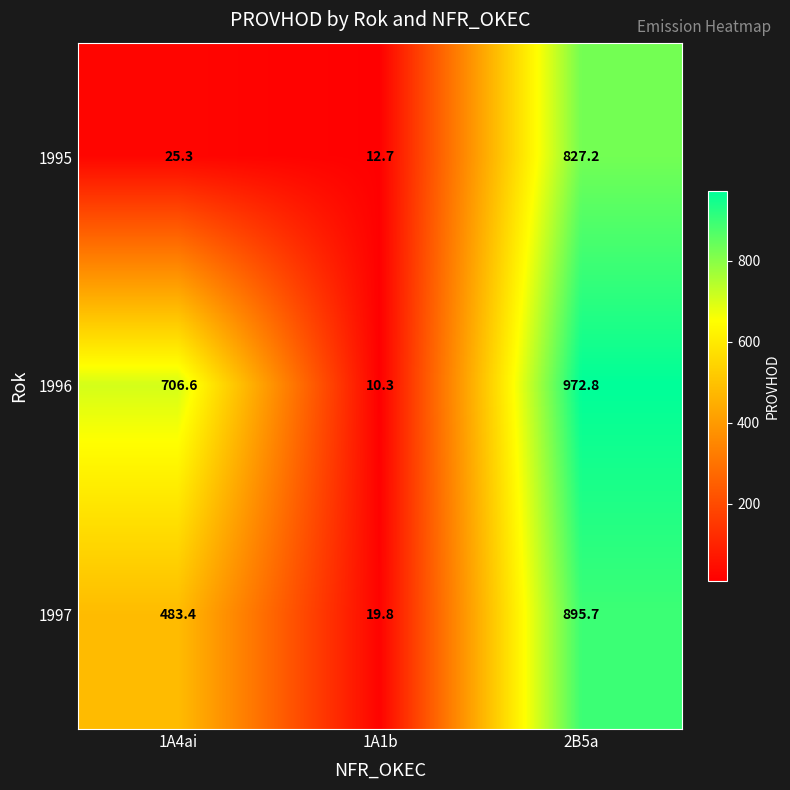

What is the sum of the 1996 values at 2B5a and 1A1b?

983.1